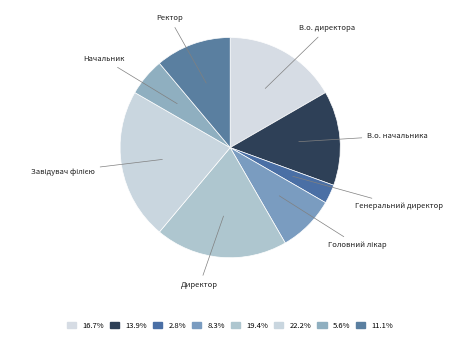

Which slice is the smallest?

Генеральний директор